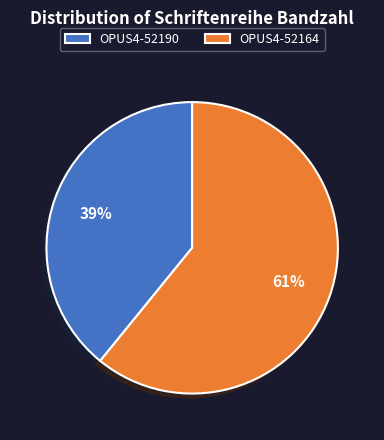

To the nearest percent, what portion does OPUS4-52190 represent?

39%